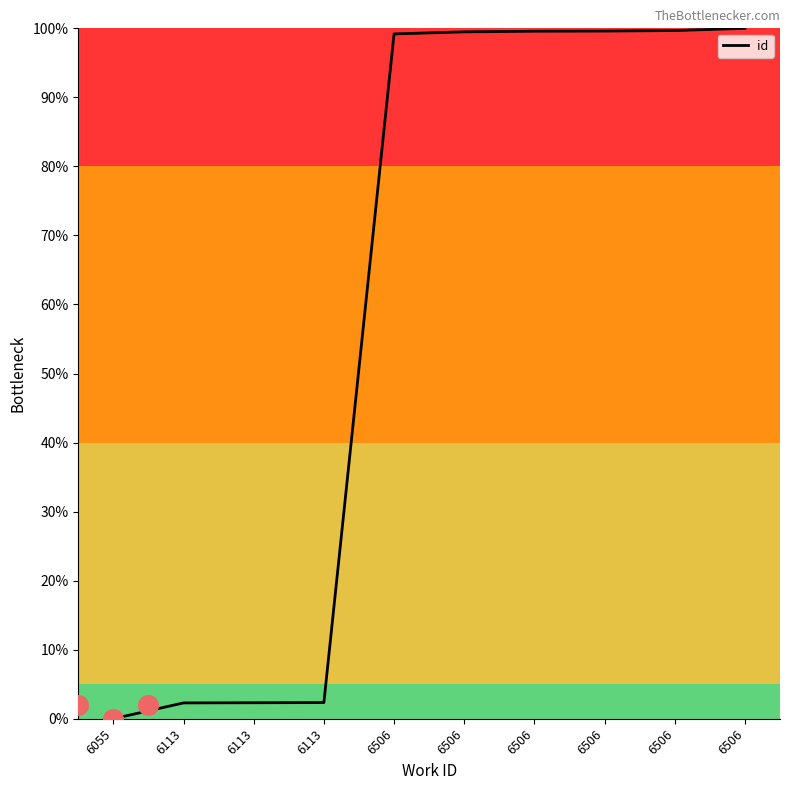

What is the change in value from 6506 to 6506?

+0.1